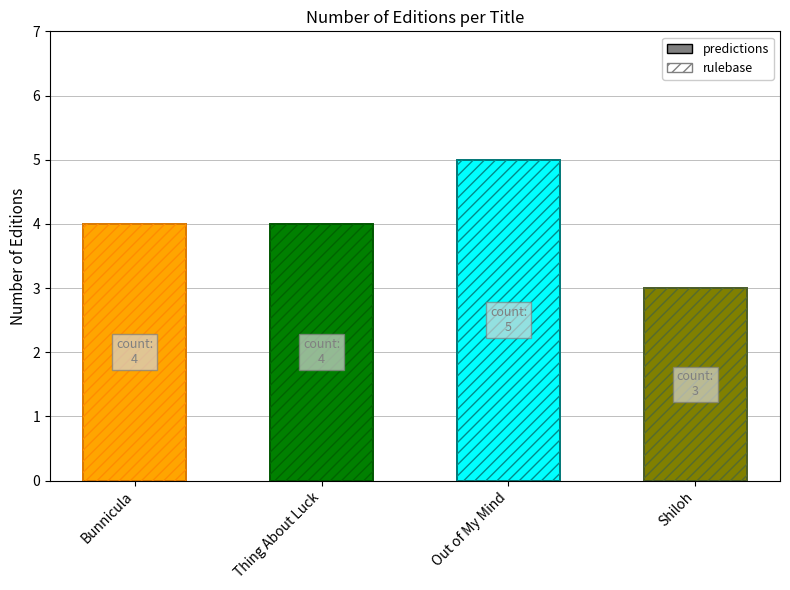

Reading right to left, transcribe all the data shown in this chart.

Shiloh=3	Out of My Mind=5	Thing About Luck=4	Bunnicula=4